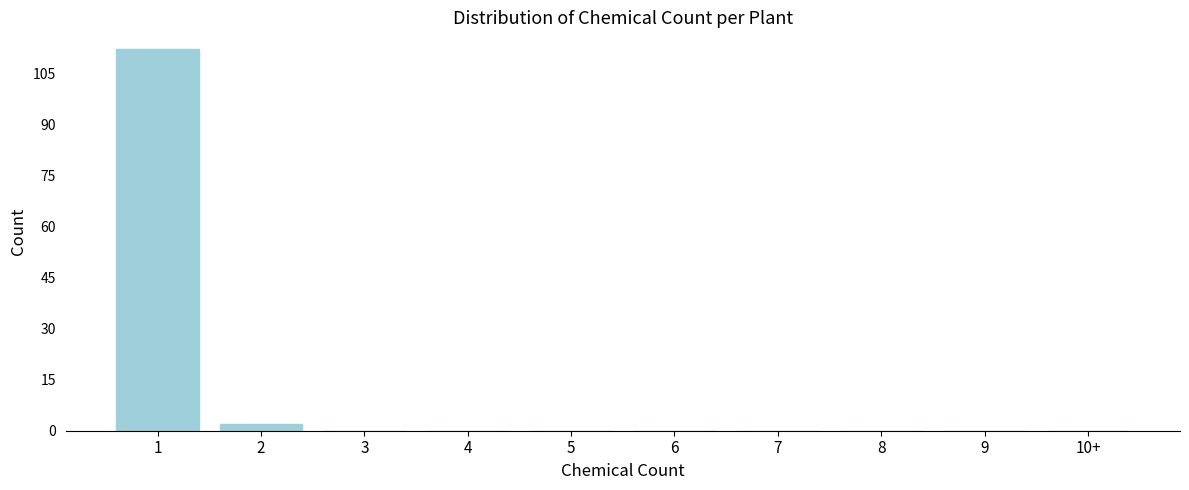

Reading right to left, extract all data points from this chart.

10+=0	9=0	8=0	7=0	6=0	5=0	4=0	3=0	2=2	1=112